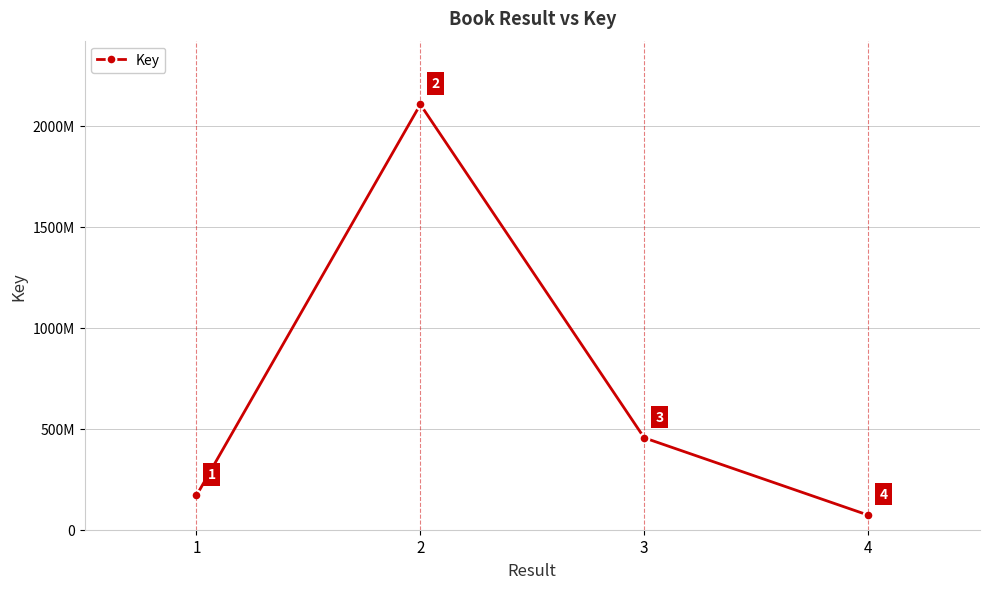

Is this an area chart (filled region under the line)?

No